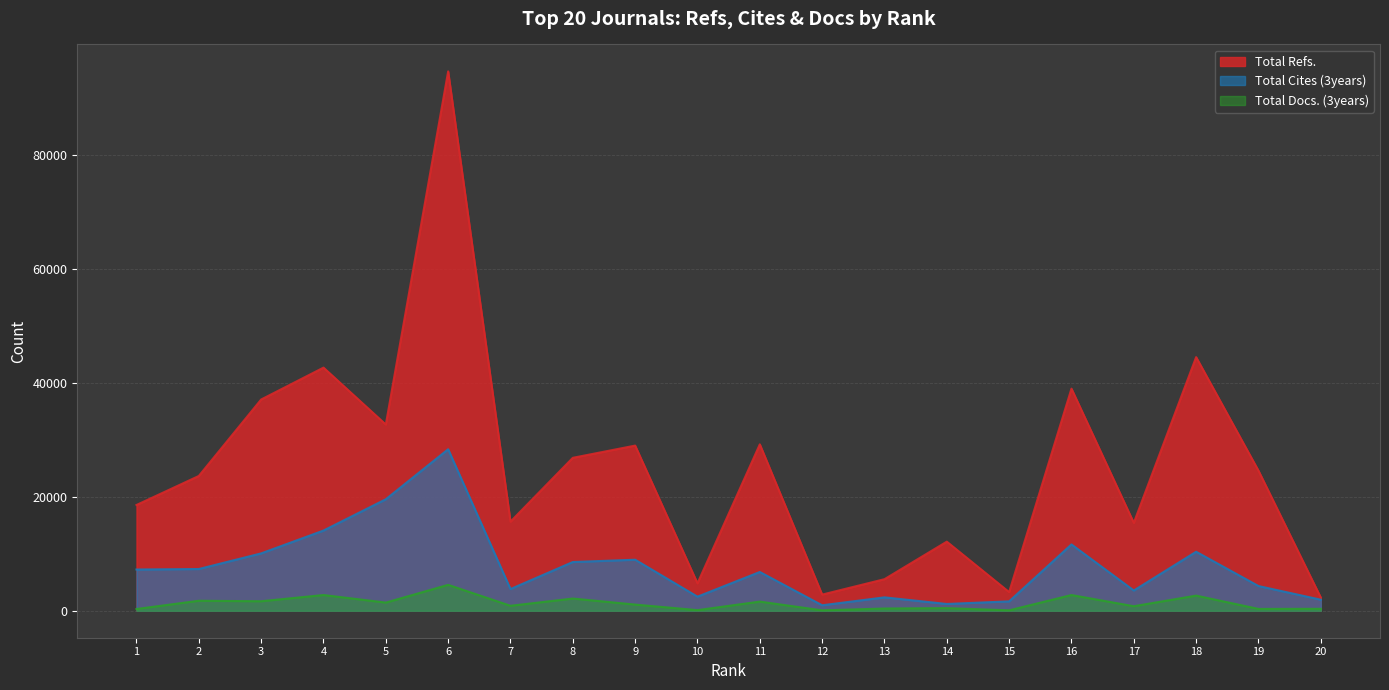

Which category has the lowest value across all series?

12